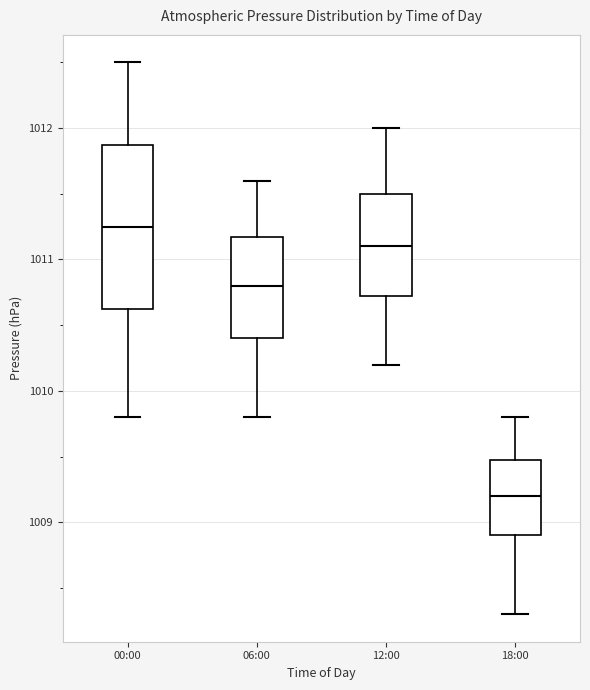

Reading left to right, read every box against the y-axis: the position of its median line, the range the box covers, and the ends of its whiskers. The values are not printed on the chart, so give them approximately, as read against the axis.

00:00: median 1011.3, box 1010.6 to 1011.9, whiskers 1009.8 to 1012.5
06:00: median 1010.8, box 1010.4 to 1011.2, whiskers 1009.8 to 1011.6
12:00: median 1011.1, box 1010.7 to 1011.5, whiskers 1010.2 to 1012.0
18:00: median 1009.2, box 1008.9 to 1009.5, whiskers 1008.3 to 1009.8